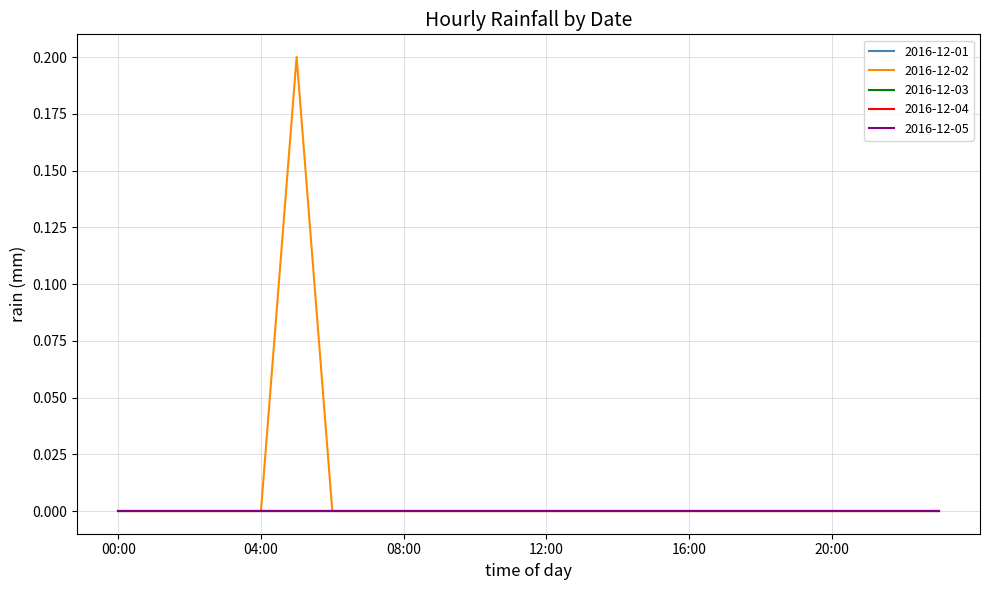

Does the chart display data point markers on the line(s)?

No